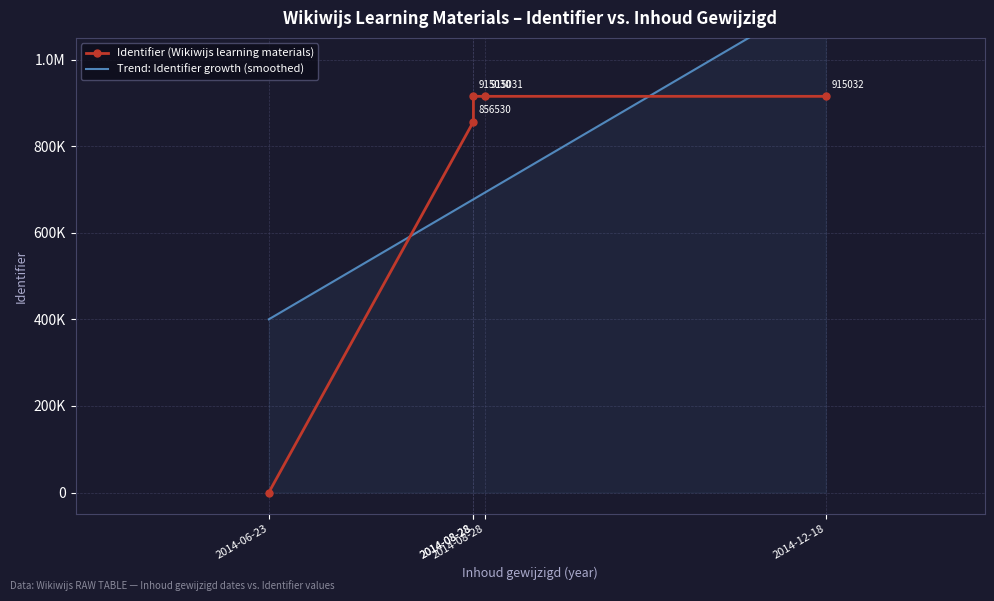

Rank the categories by value from highest to lowest.

2014-12-18, 2014-08-28, 2014-08-28, 2014-08-28, 2014-06-23